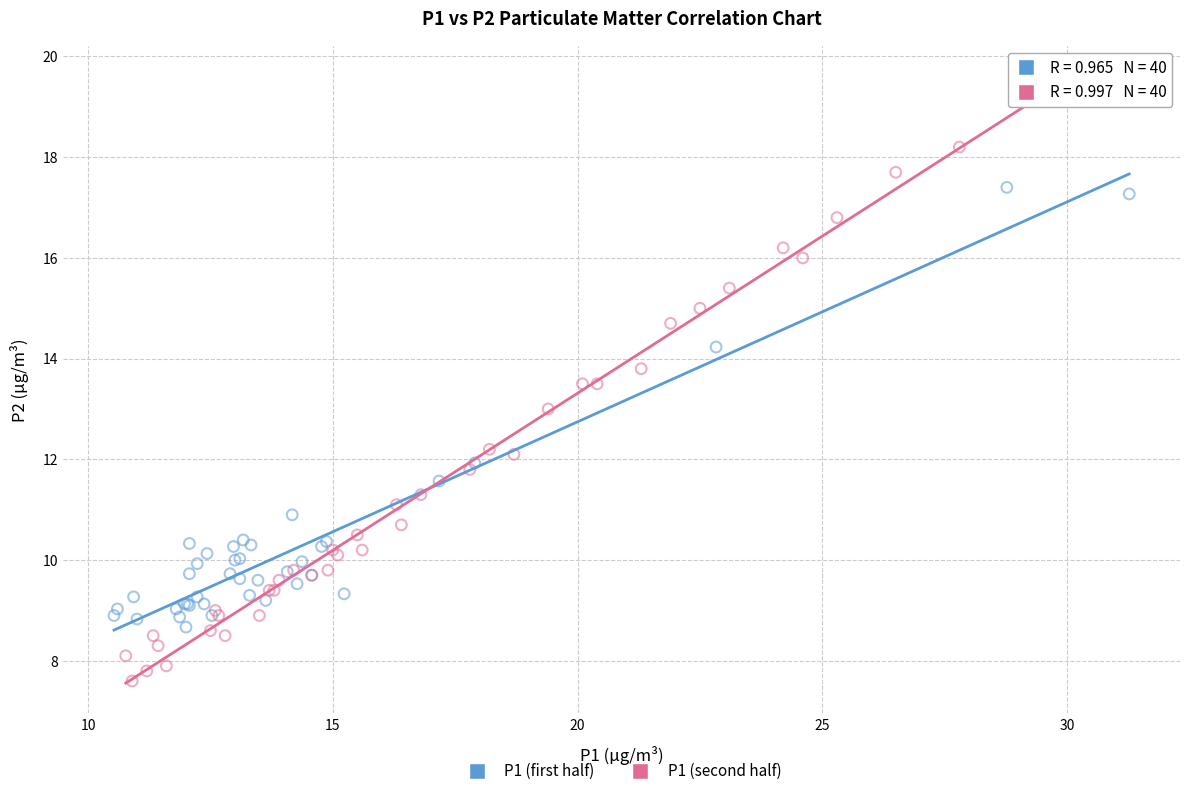

Which series has the largest Y range (max minus min)?

P1 (second half)